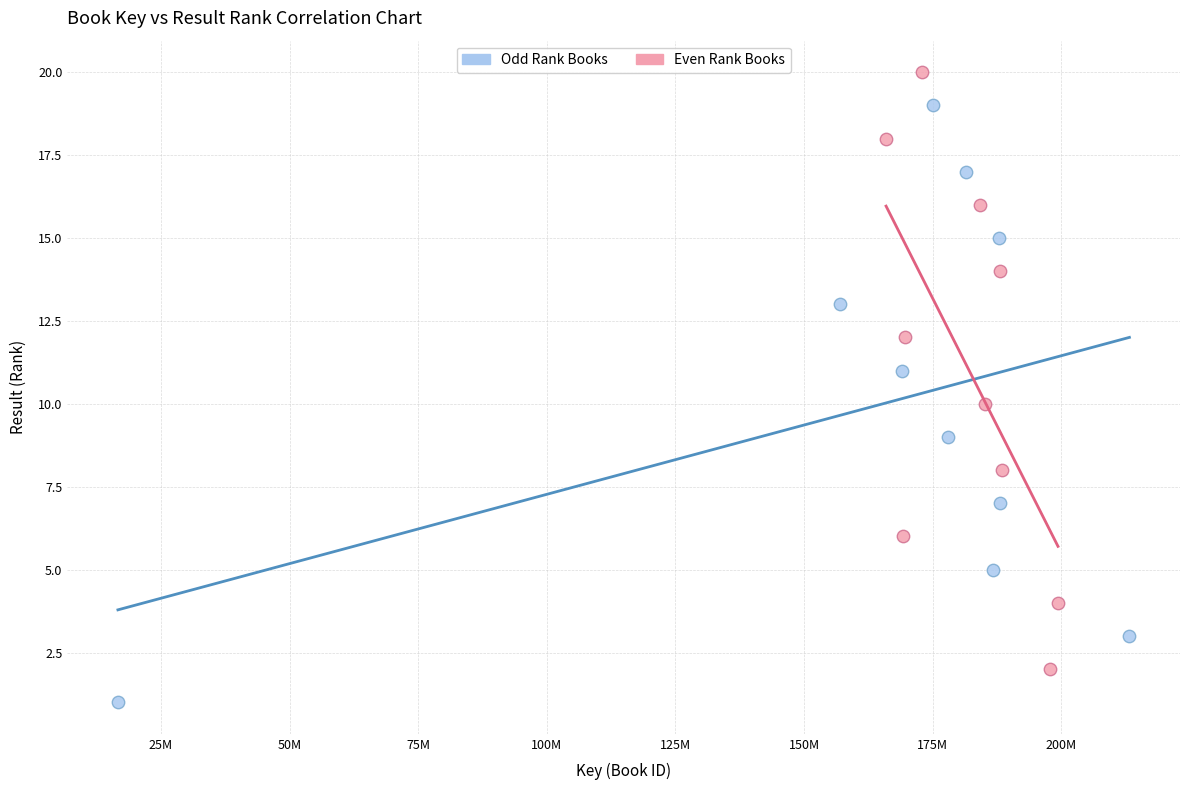

Which series reaches the minimum Y coordinate?

Odd Rank Books